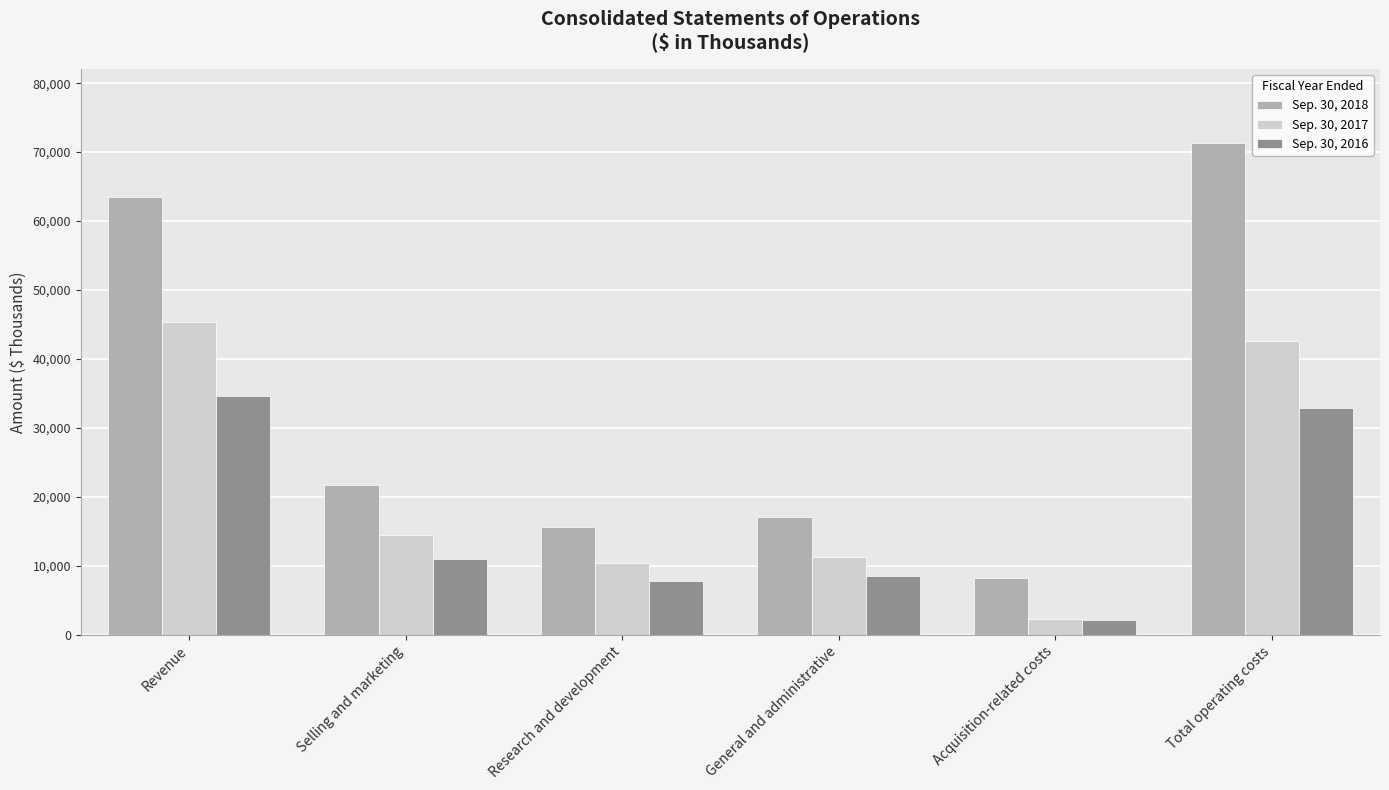

What is the sum of all Sep. 30, 2017 values?

126591